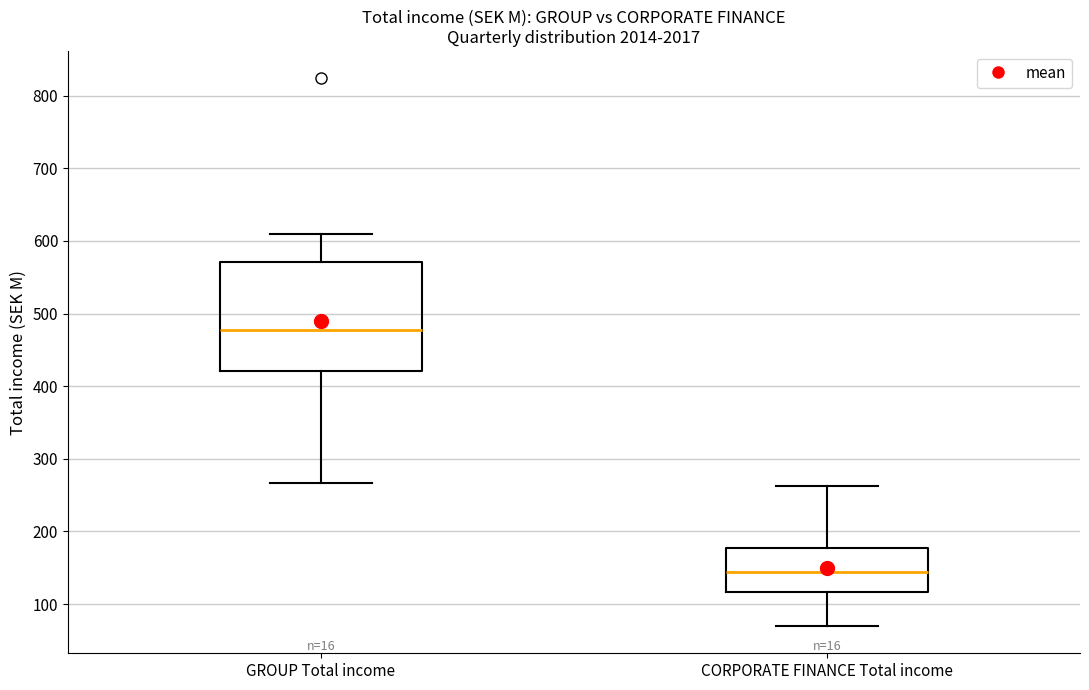

Reading left to right, read every box against the y-axis: the position of its median line, the range the box covers, and the ends of its whiskers. The values are not printed on the chart, so give them approximately, as read against the axis.

GROUP Total income: median 480, box 420 to 570, whiskers 270 to 610
CORPORATE FINANCE Total income: median 140, box 120 to 180, whiskers 70 to 260